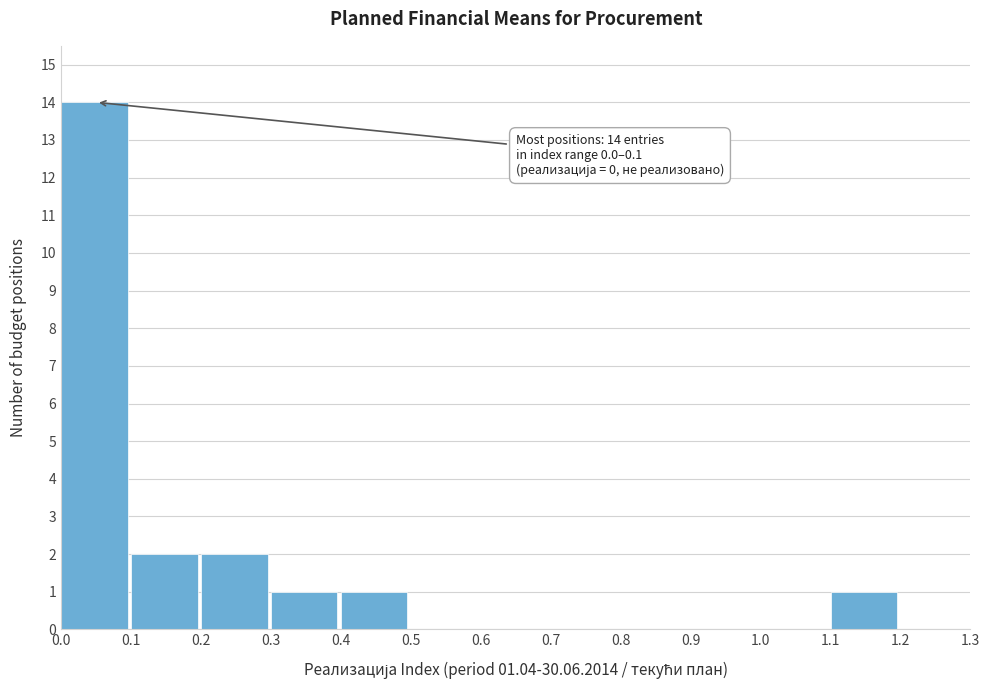

Over which range of the x-axis is the bar tallest?

0.0 to 0.1